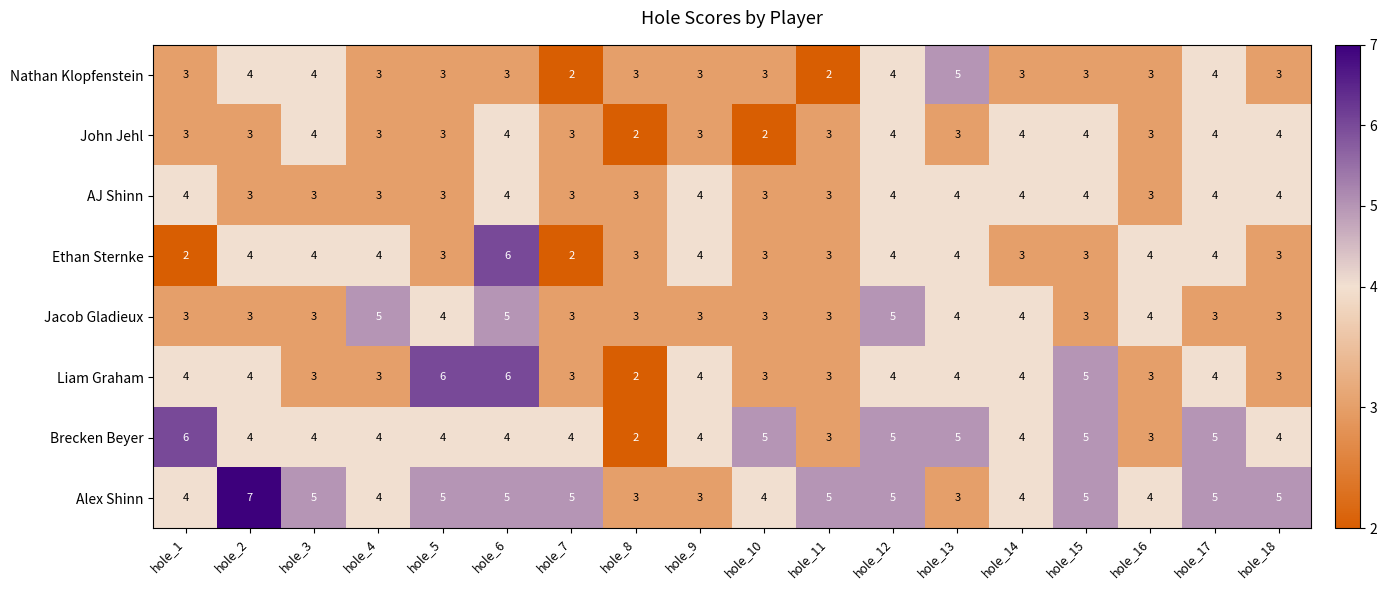

Which series has the largest total across all categories?

Alex Shinn